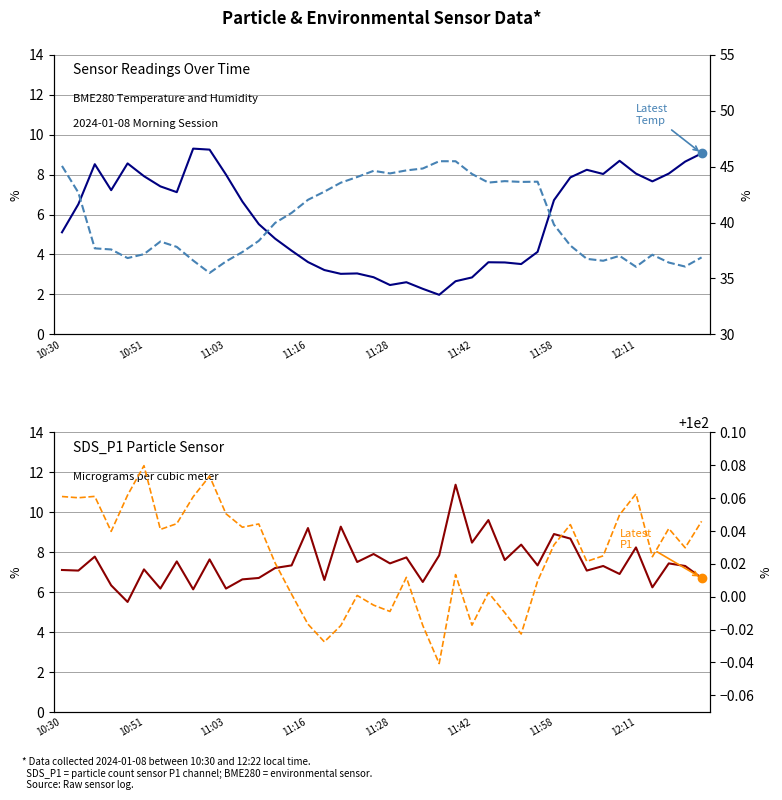

True or false: BME280_pressure (kPa) and BME280_temperature intersect in this chart.

False